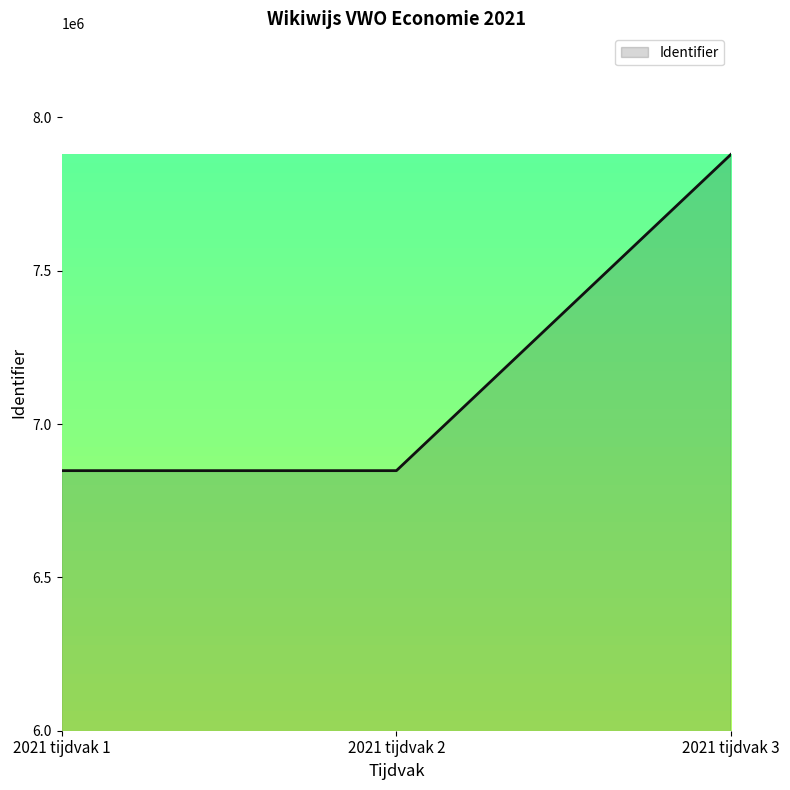

True or false: the data shows 7880103 at 2021 tijdvak 3.

True